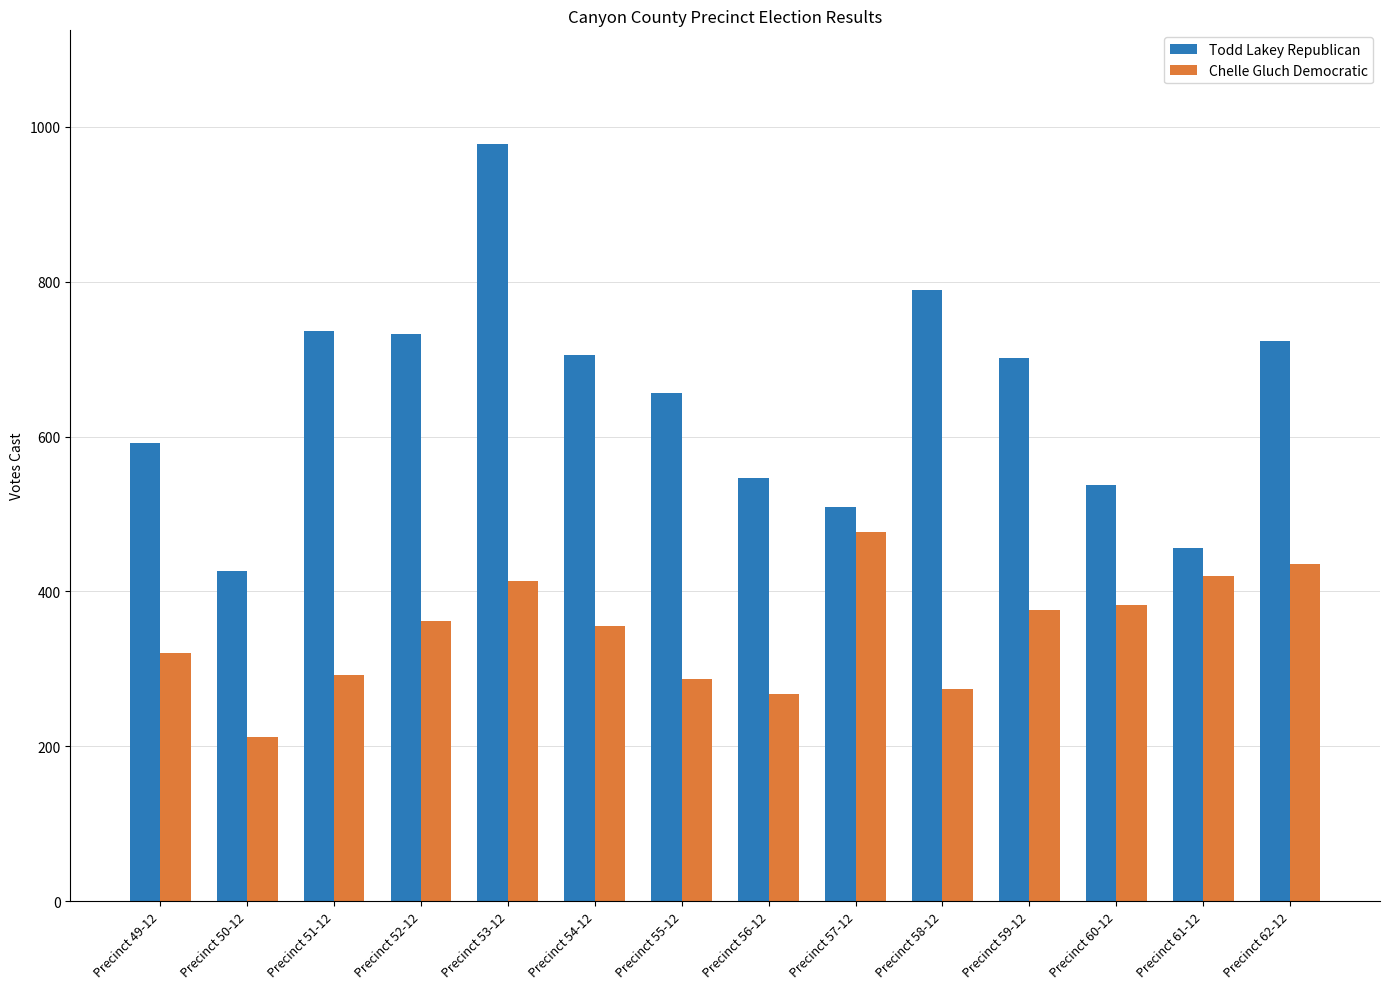

What is the label of the 12th bar from the left?

Precinct 60-12